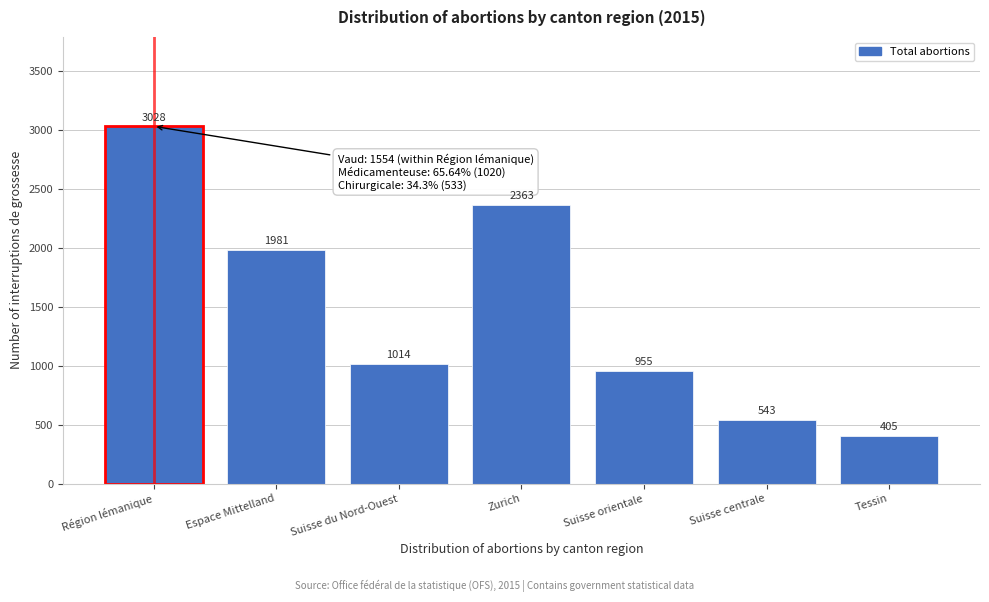

Reading right to left, list all the values displayed in this chart.

405	543	955	2363	1014	1981	3028